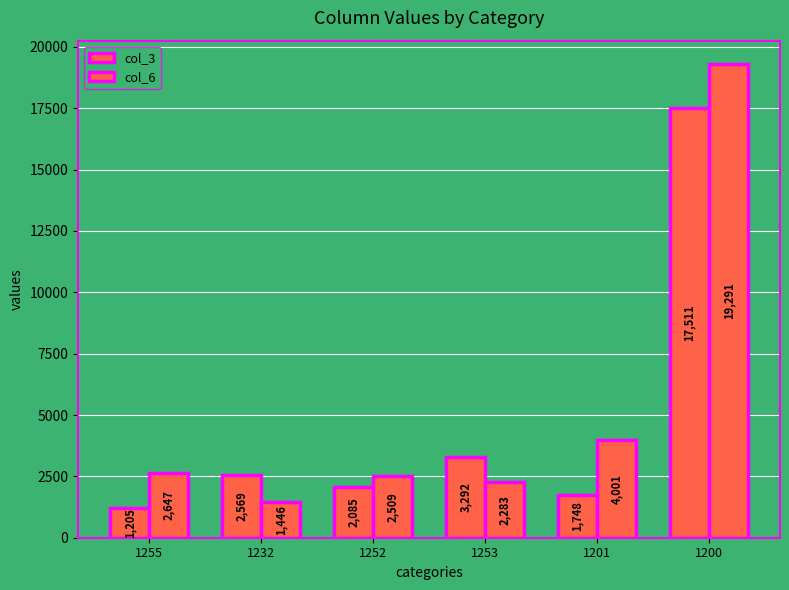

Does the chart contain stacked bars?

No